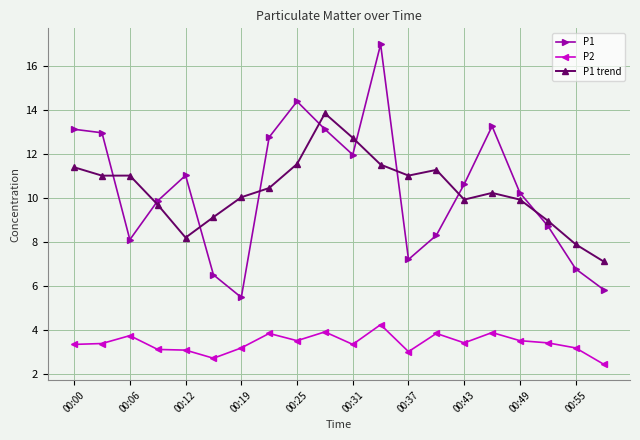

What is the minimum value for P2?

2.4